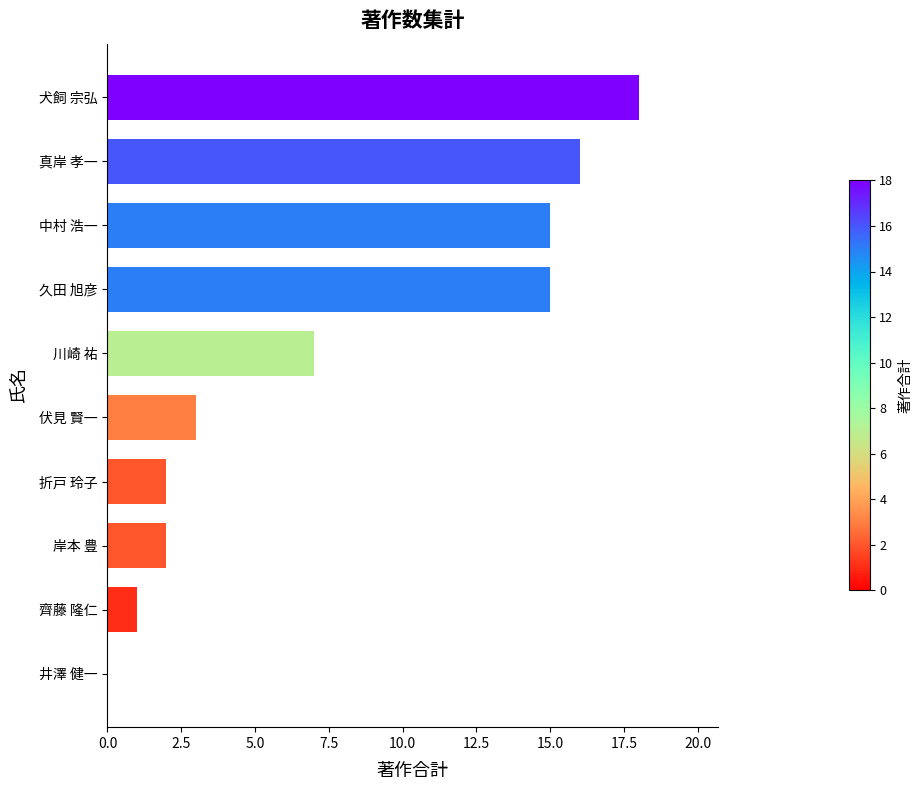

Which has a higher value, 折戸 玲子 or 川崎 祐?

川崎 祐